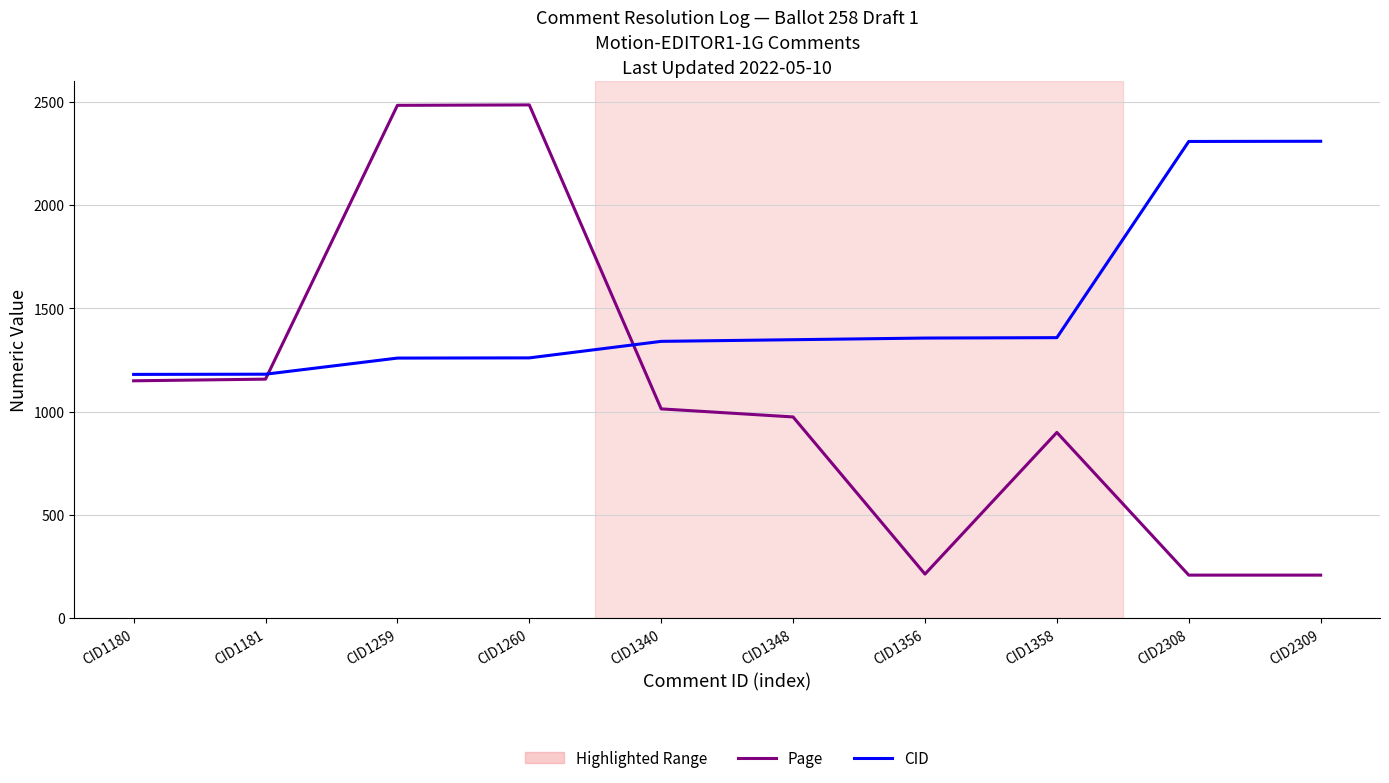

Rank the series by their average value, from lowest to highest.

Page, CID